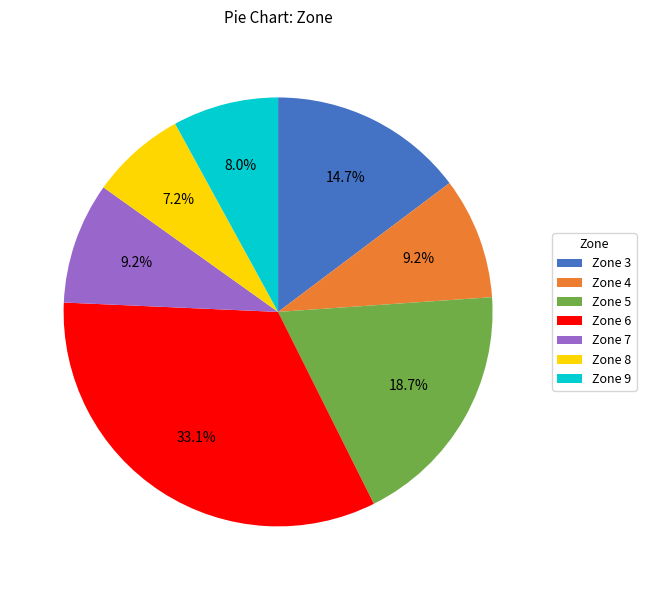

Between Zone 7 and Zone 5, which is larger?

Zone 5